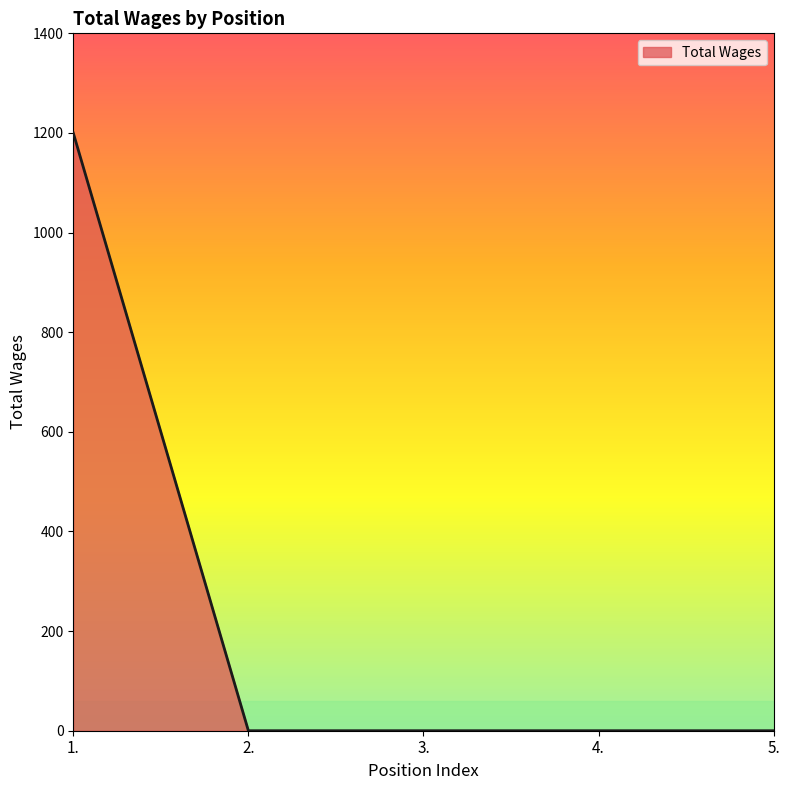

True or false: the data shows 697 at 5..

False